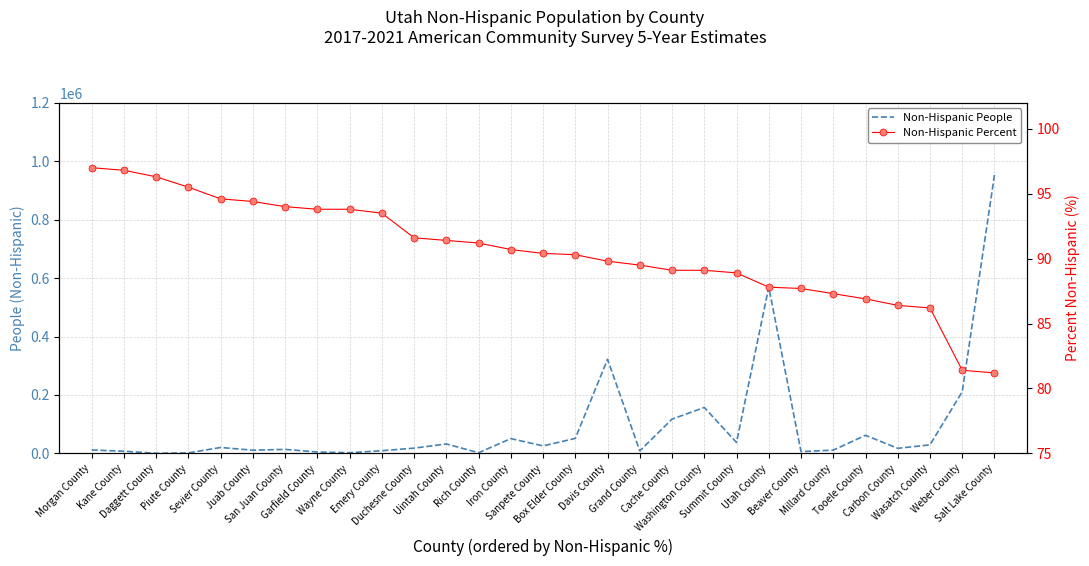

The value of Non-Hispanic Percent at Kane County is 132.3. True or false?

False